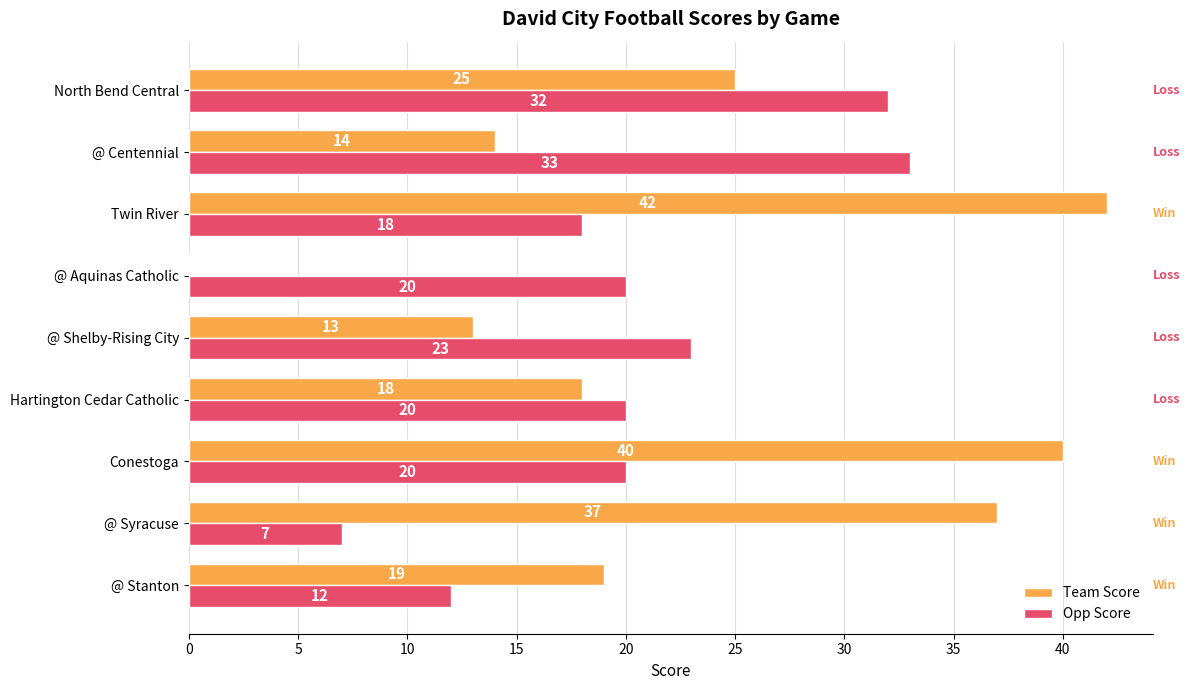

What is the sum of the Opp Score values at @ Shelby-Rising City and North Bend Central?

55